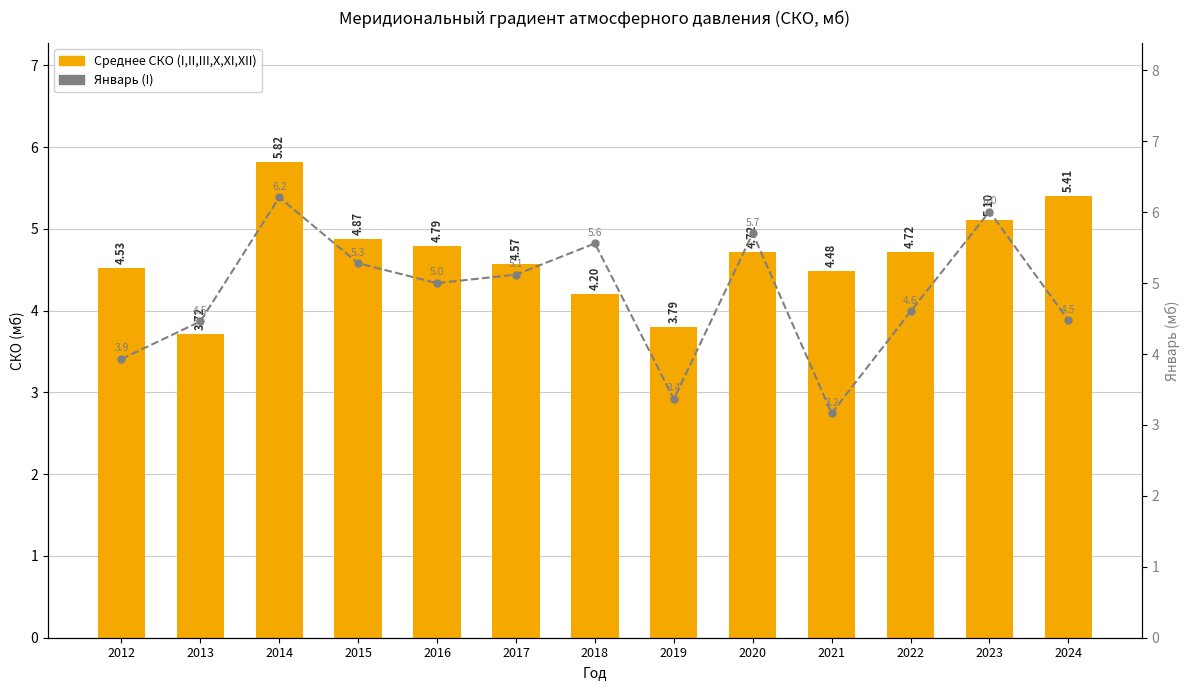

Rank the categories by Среднее СКО (I,II,III,X,XI,XII) value from highest to lowest.

2014, 2024, 2023, 2015, 2016, 2022, 2020, 2017, 2012, 2021, 2018, 2019, 2013